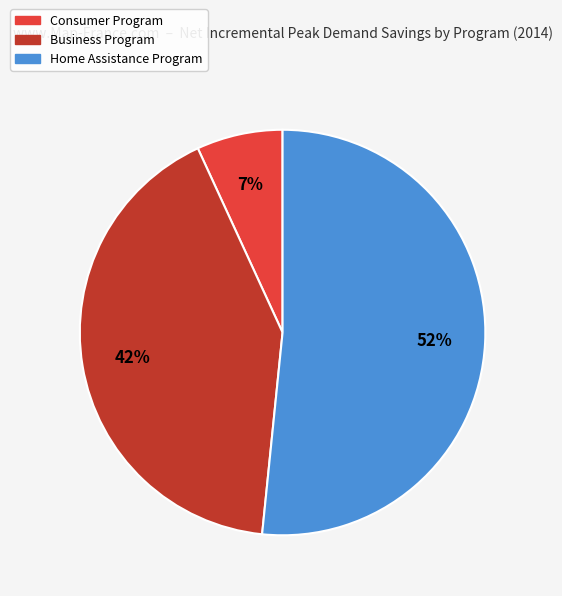

To the nearest percent, what is the average slice percentage?

33%